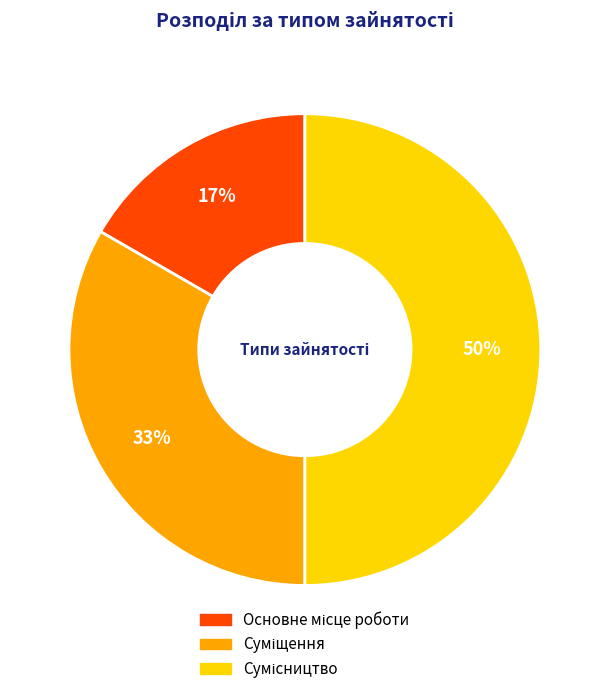

To the nearest percent, what is the difference between the largest and smallest slice percentages?

33%